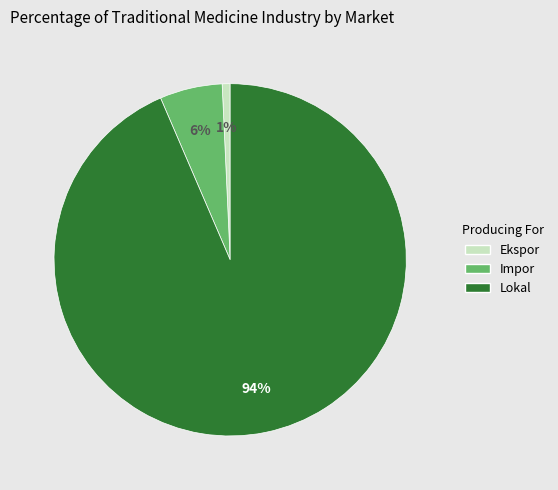

Does any single category account for the majority?

Yes